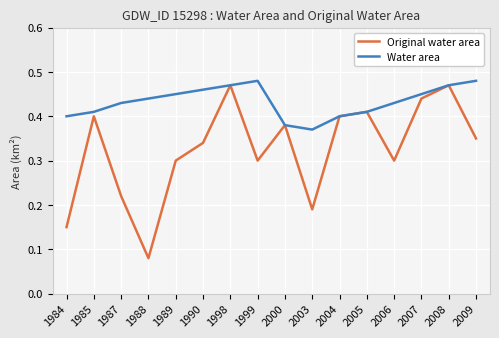

How many categories are shown in the chart?

16